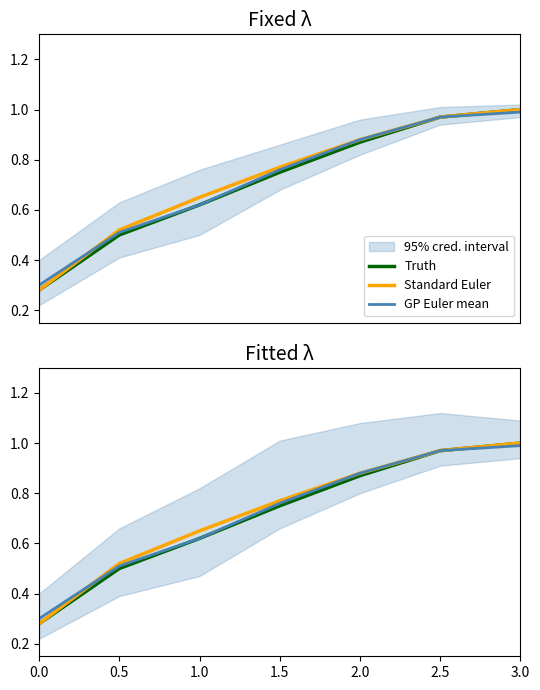

Between which two adjacent categories do Standard Euler and GP Euler mean first intersect?

0.0 and 0.5